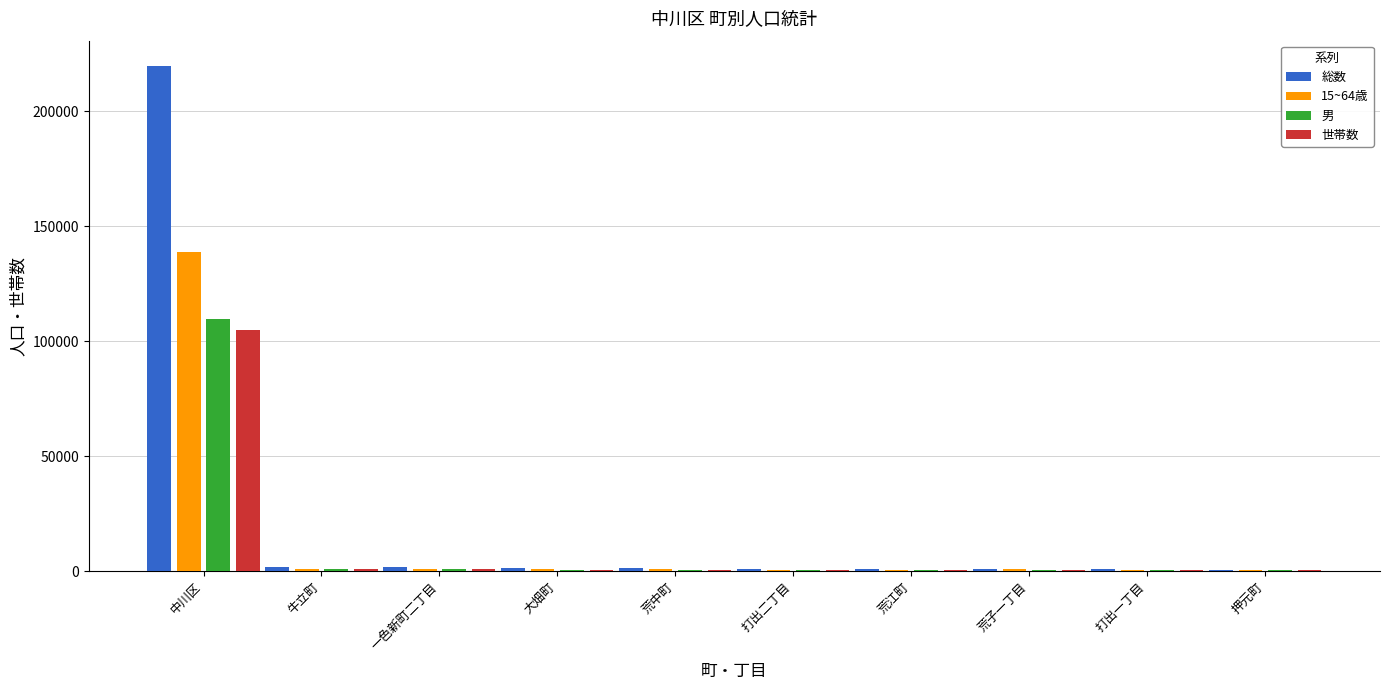

How many series are shown in this chart?

4